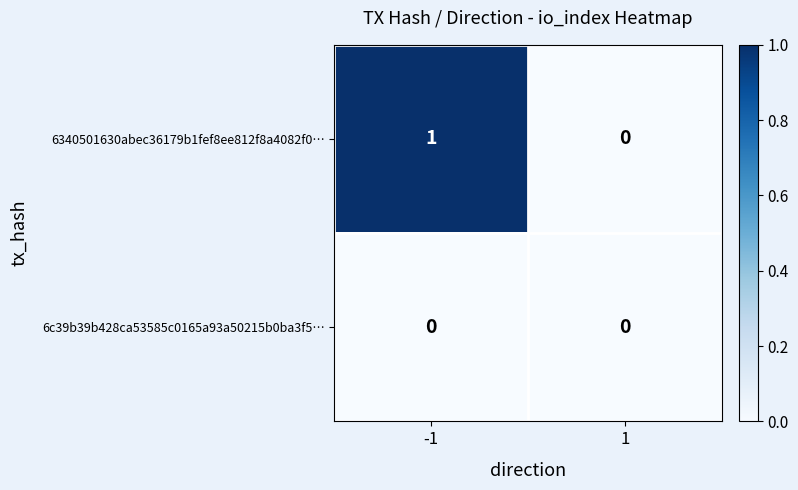

Reading left to right, list all the values displayed in this chart.

6340501630abec36179b1fef8ee812f8a4082f0…: 1	0
6c39b39b428ca53585c0165a93a50215b0ba3f5…: 0	0